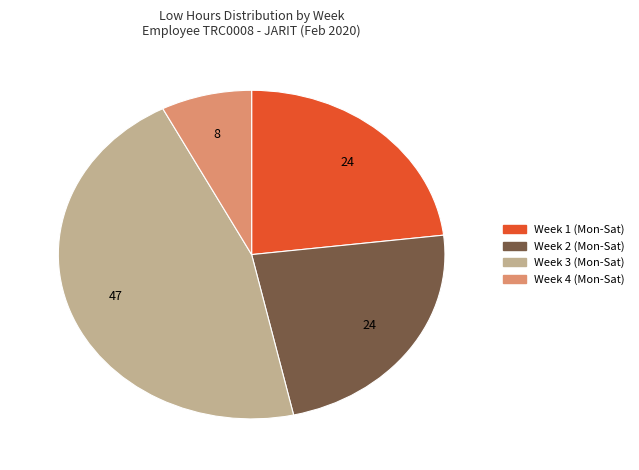

Is there any slice that represents more than half of the pie?

No